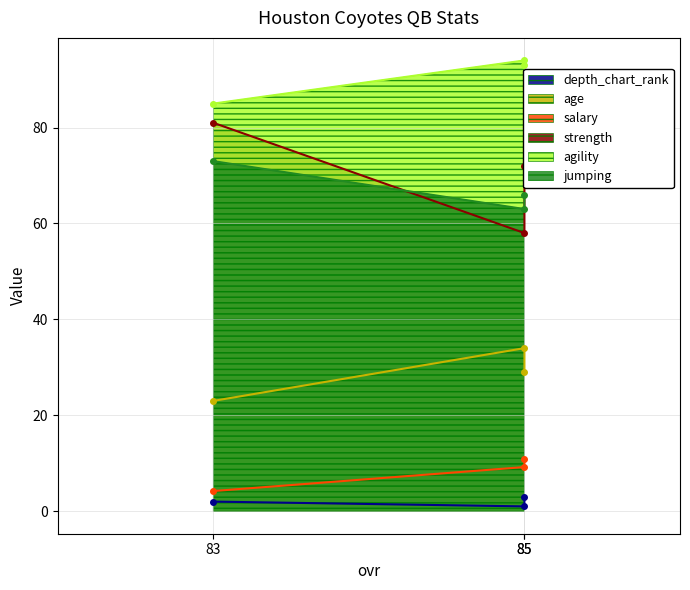

How many series are shown in this chart?

6